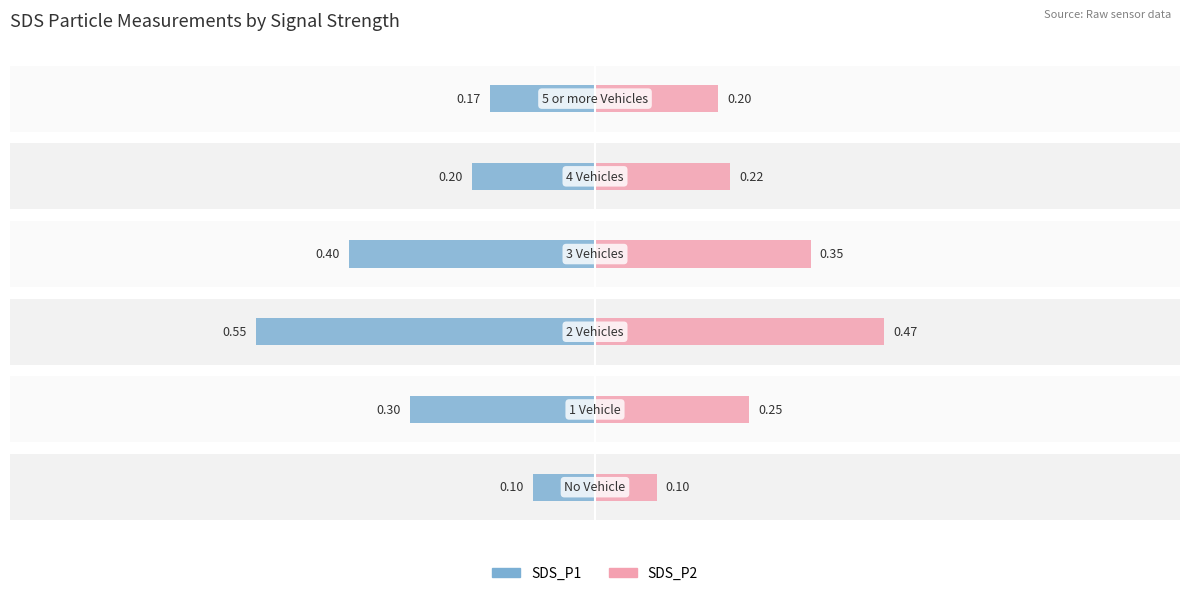

At how many categories does at least one series exceed 0?

6